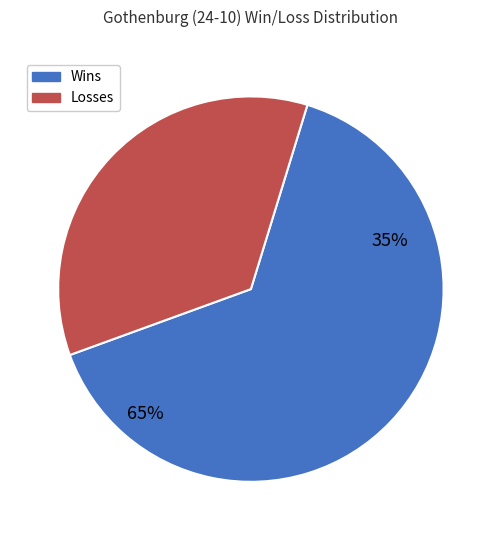

What portion of the pie excludes W?

35.3%